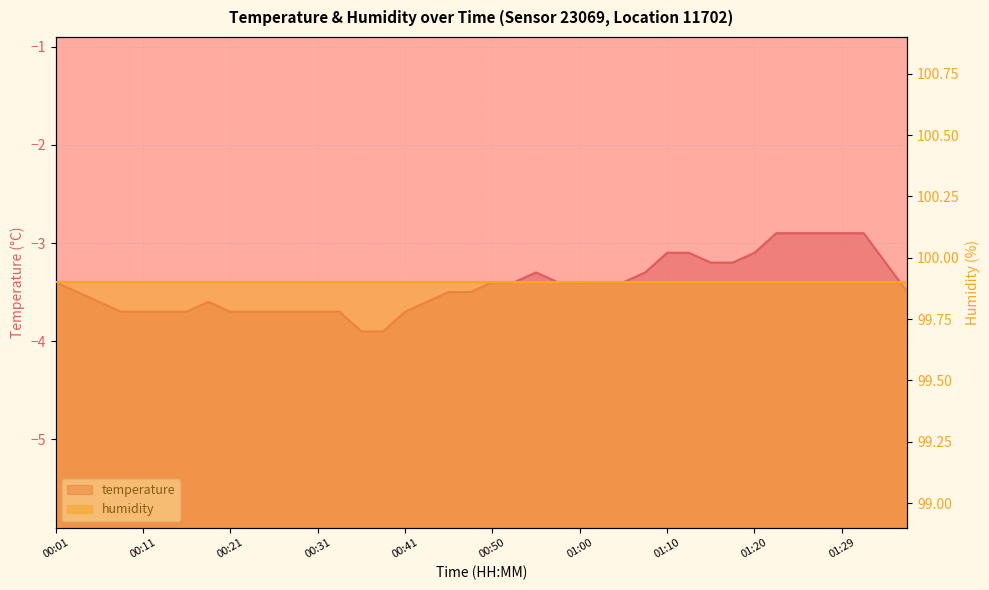

What is the smallest value displayed?

-3.9